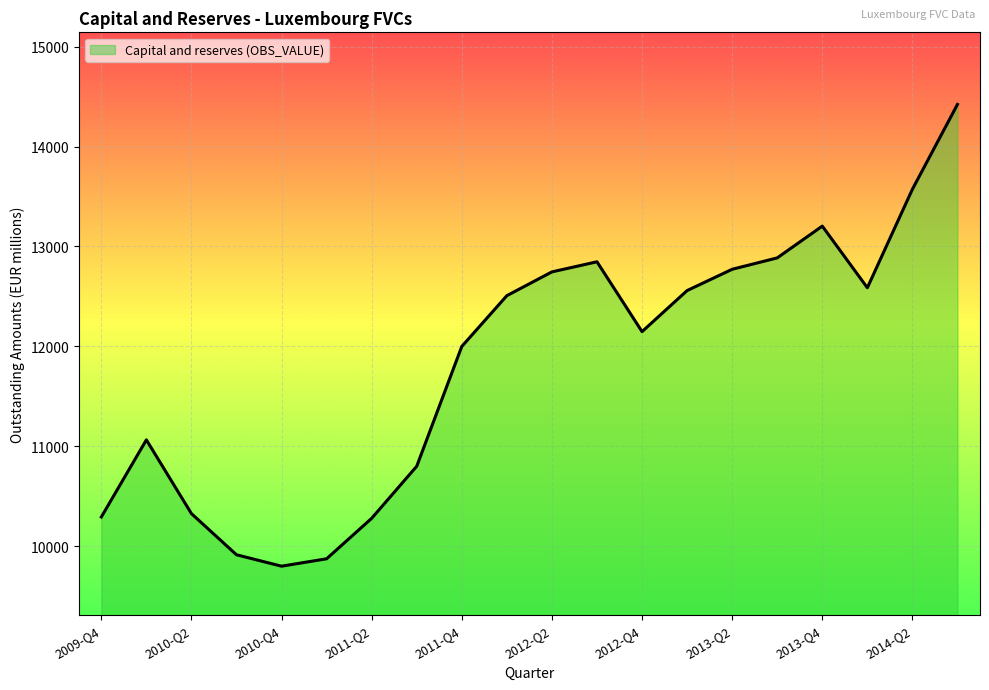

What is the greatest value displayed?

14422